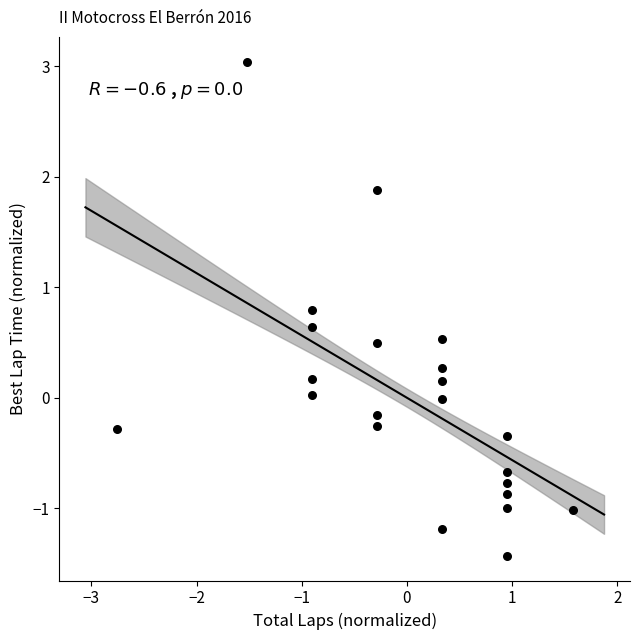

What is the range of X values (max minus min)?

4.3